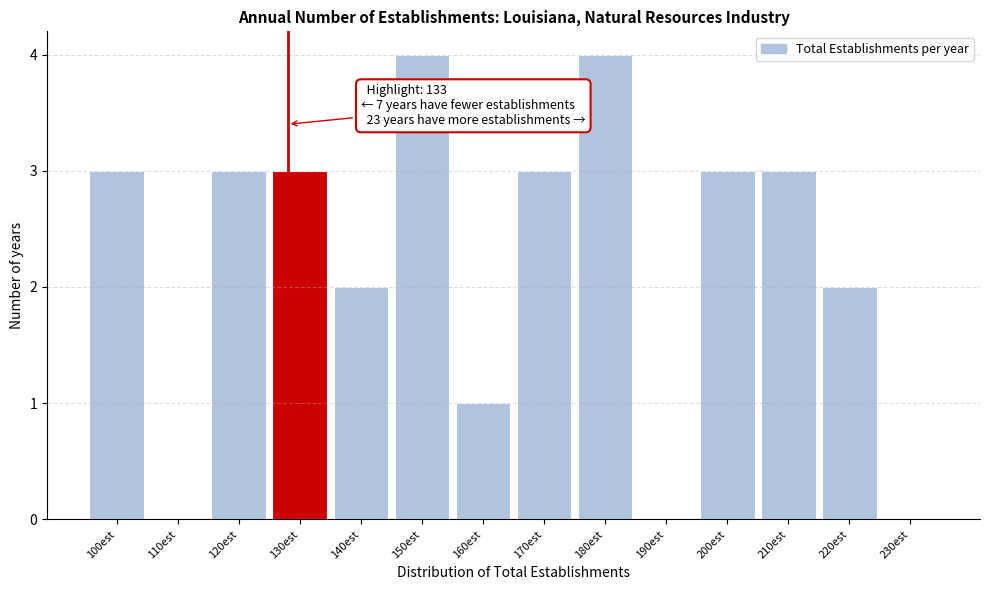

Reading right to left, list all the values displayed in this chart.

230est=0	220est=2	210est=3	200est=3	190est=0	180est=4	170est=3	160est=1	150est=4	140est=2	130est=3	120est=3	110est=0	100est=3